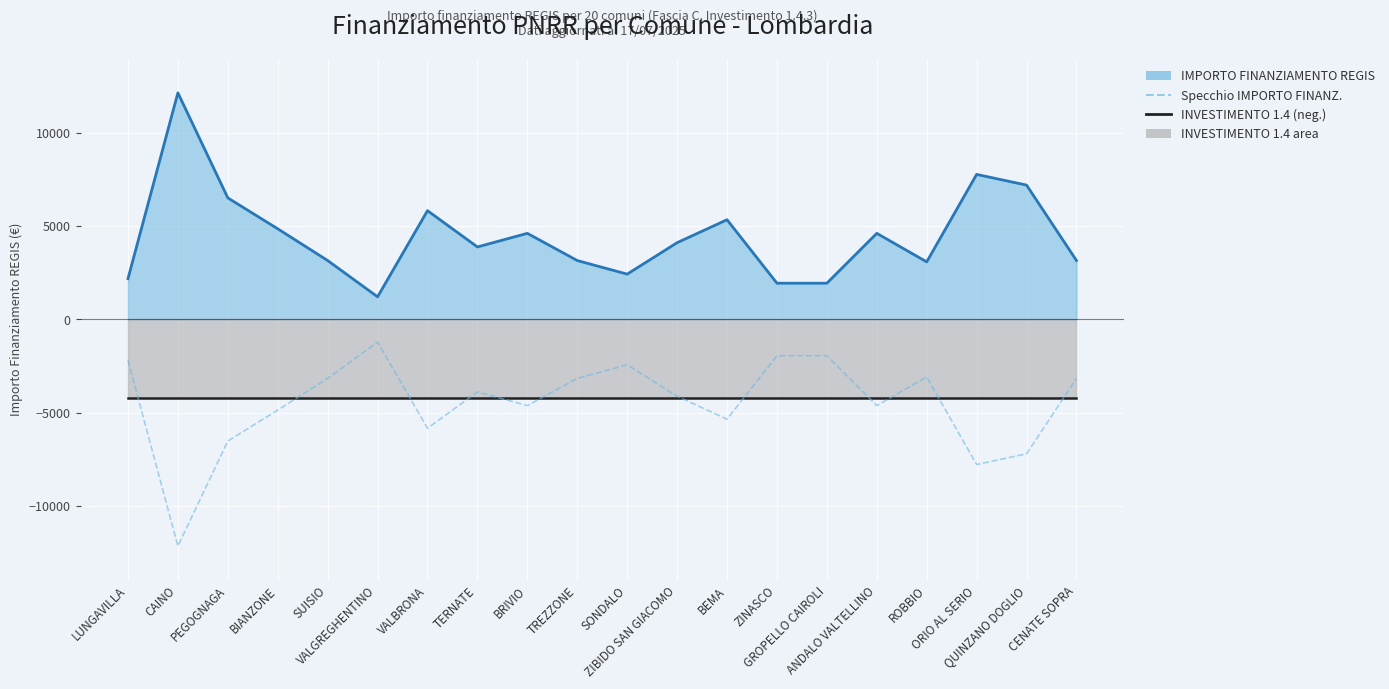

What is the spread (max minus min) of values at QUINZANO DOGLIO?

14406